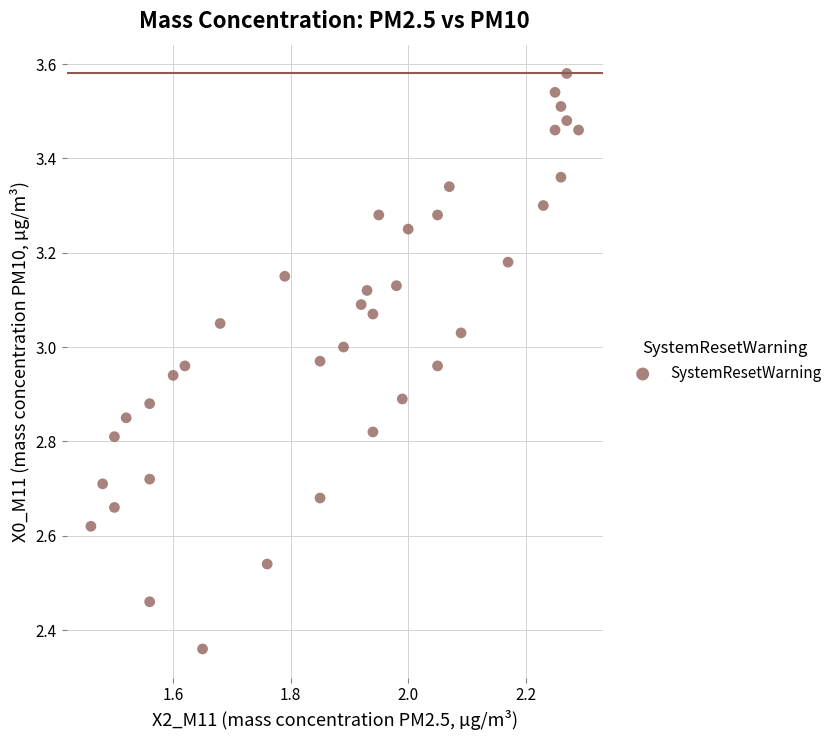

What is the range of Y values (max minus min)?

1.2